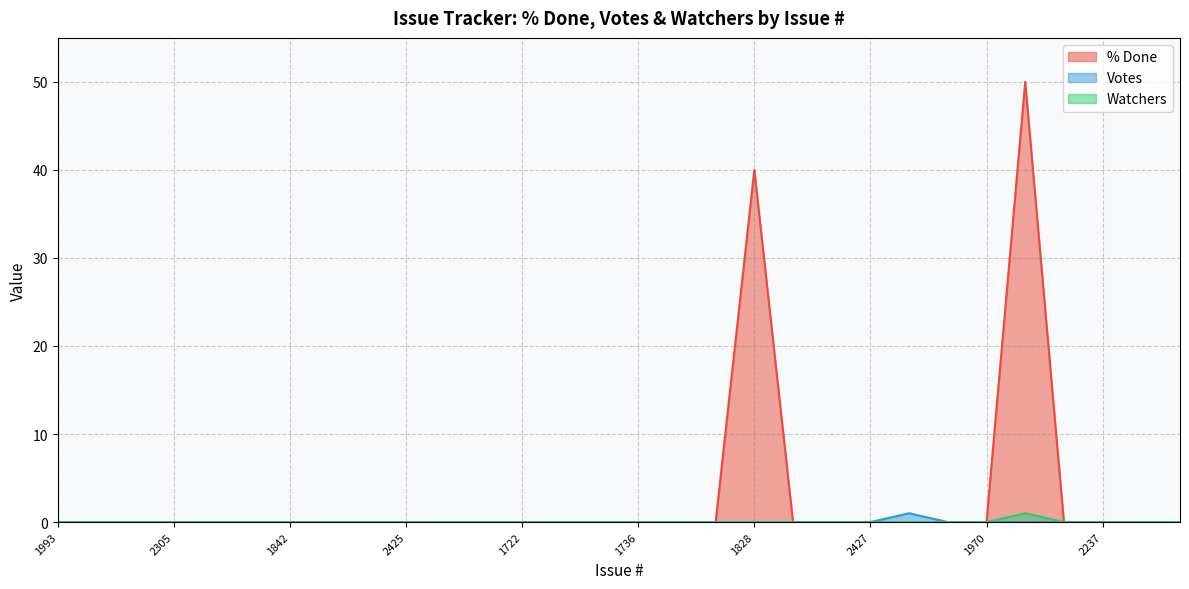

Does the chart have visible grid lines?

Yes